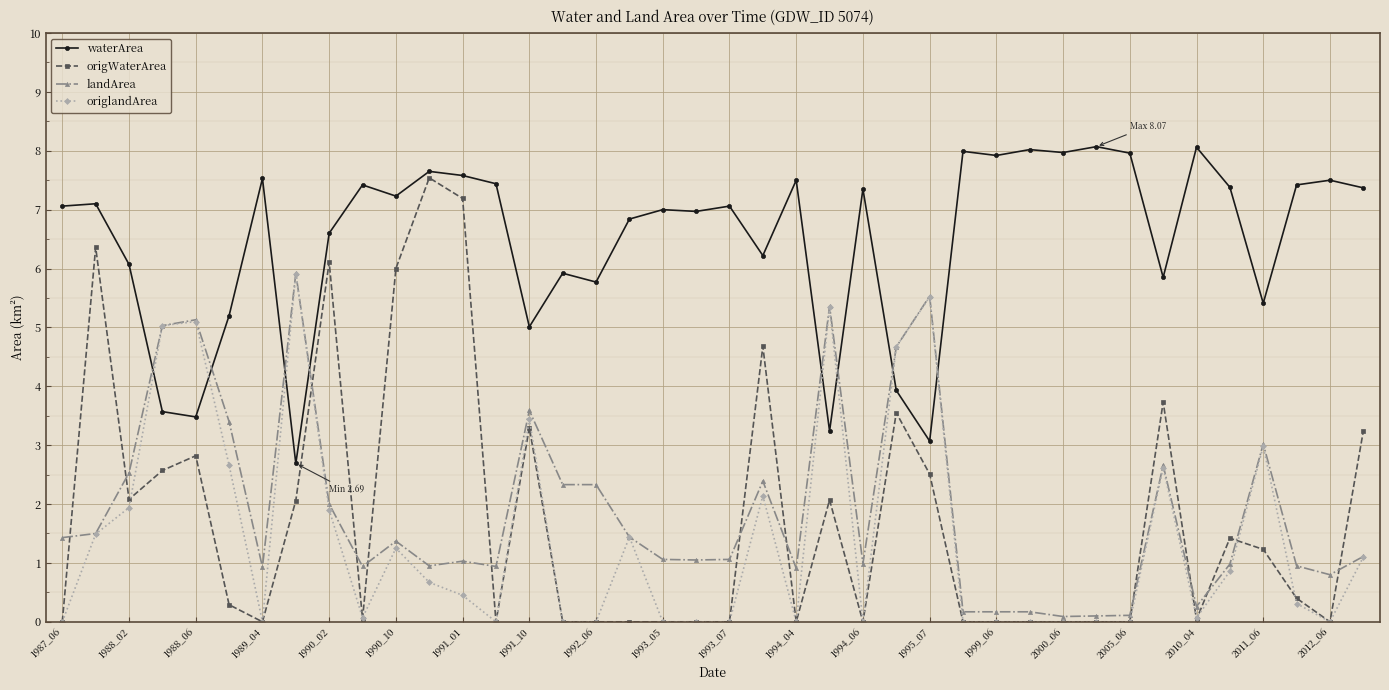

Is this an area chart (filled region under the line)?

No